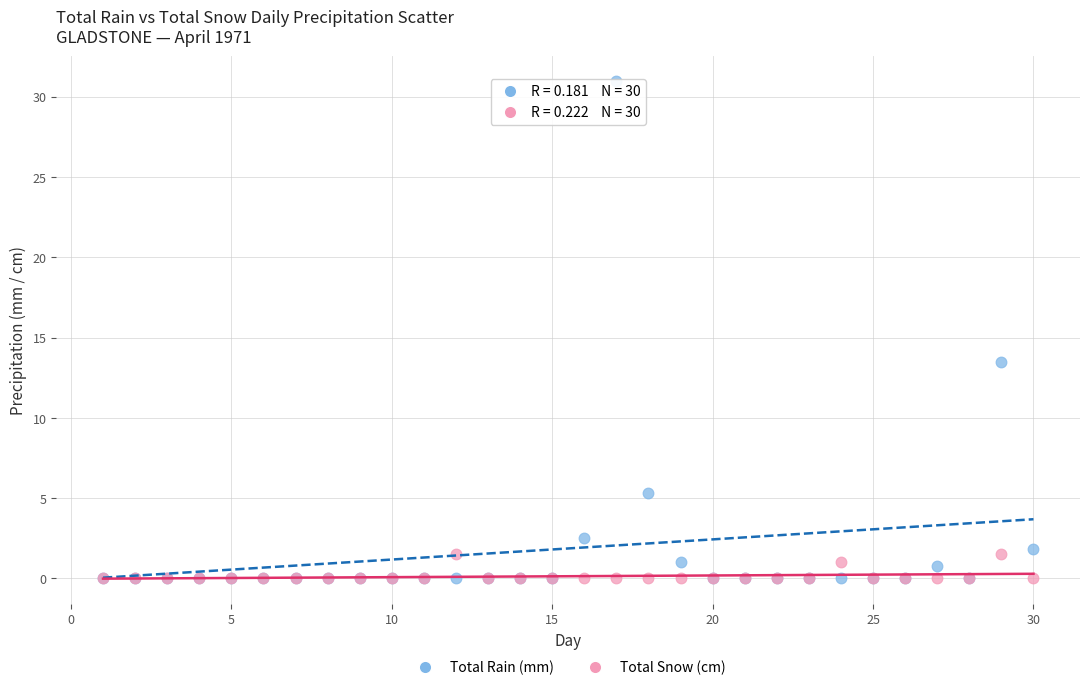

Across all series, what Y value is closest to 15?

13.5